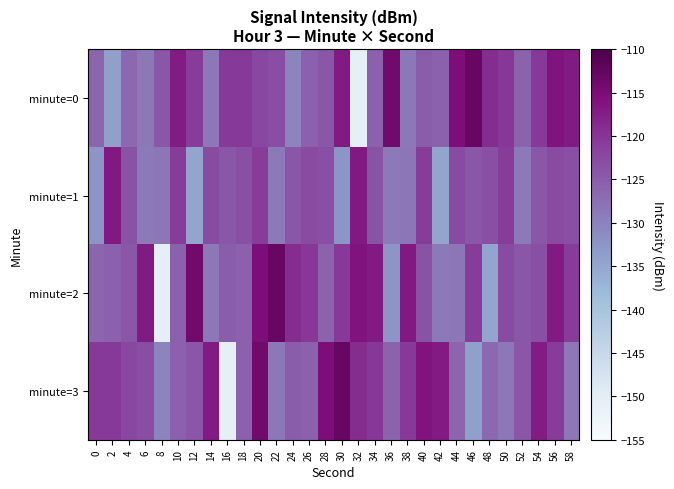

Between 14 and 46, which is larger?

46